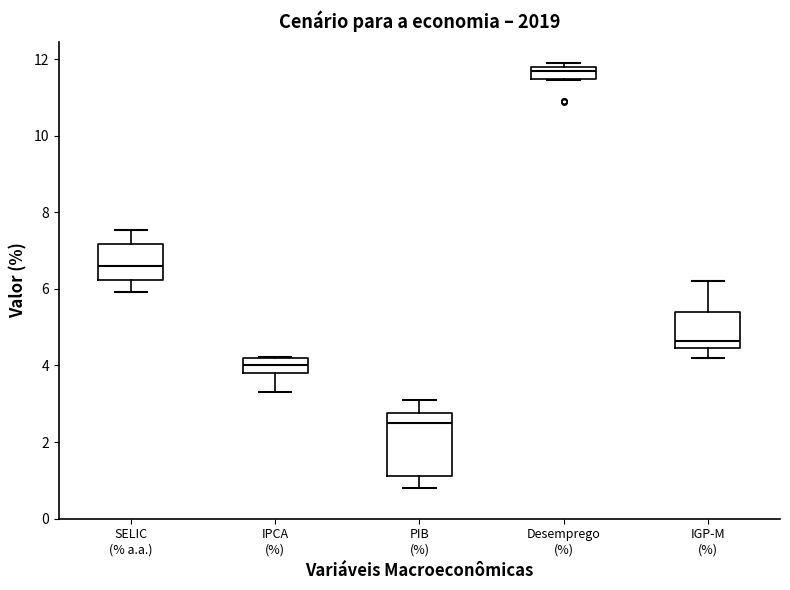

Reading left to right, read every box against the y-axis: the position of its median line, the range the box covers, and the ends of its whiskers. The values are not printed on the chart, so give them approximately, as read against the axis.

SELIC (% a.a.): median 6.6, box 6.2 to 7.2, whiskers 6.0 to 7.6
IPCA (%): median 4.0, box 3.8 to 4.2, whiskers 3.4 to 4.2
PIB (%): median 2.6, box 1.2 to 2.8, whiskers 0.8 to 3.2
Desemprego (%): median 11.8 (just below the box's upper edge), box 11.4 to 11.8, whiskers 11.4 to 12.0
IGP-M (%): median 4.6, box 4.4 to 5.4, whiskers 4.2 to 6.2